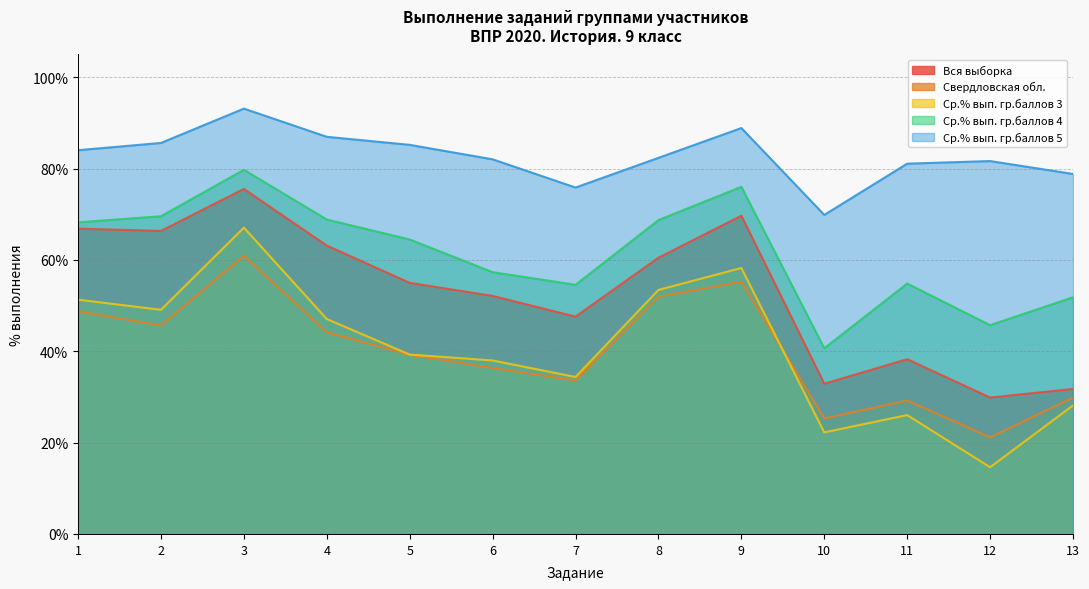

What is the value of the Свердловская обл. point at the 6th from the left?

36.4